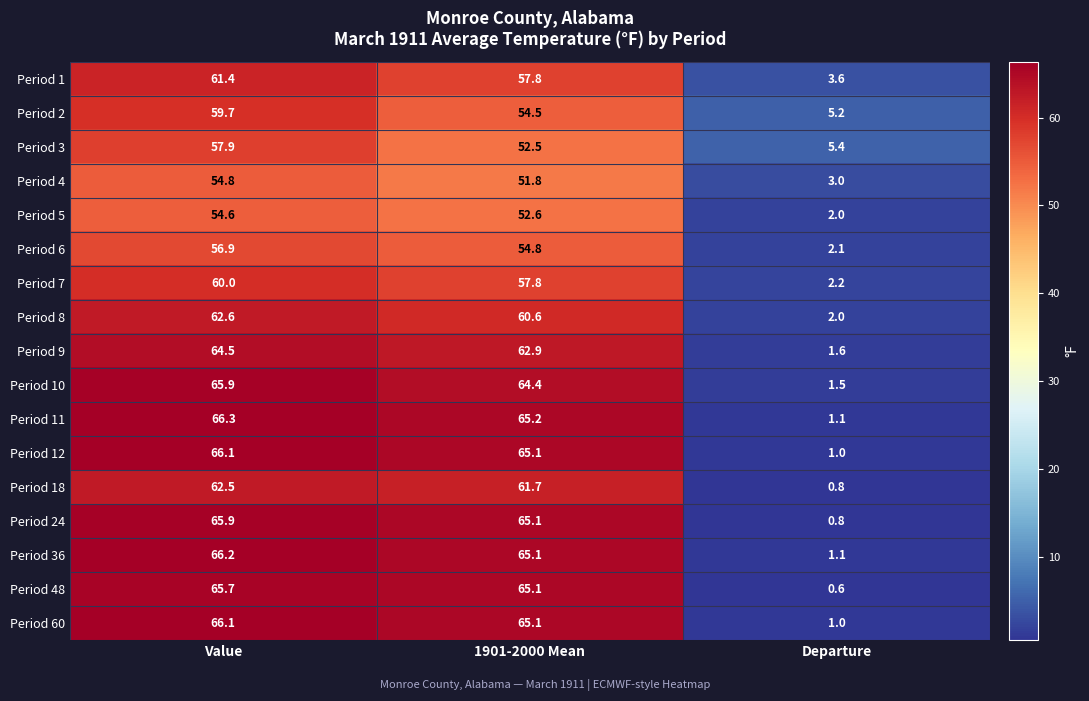

At which label does Period 9 reach its minimum?

Departure